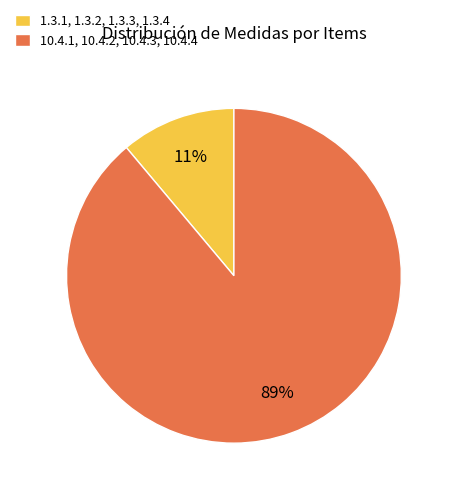

Is the sum of 10.4.1, 10.4.2, 10.4.3, 10.4.4 and 1.3.1, 1.3.2, 1.3.3, 1.3.4 greater than half?

Yes